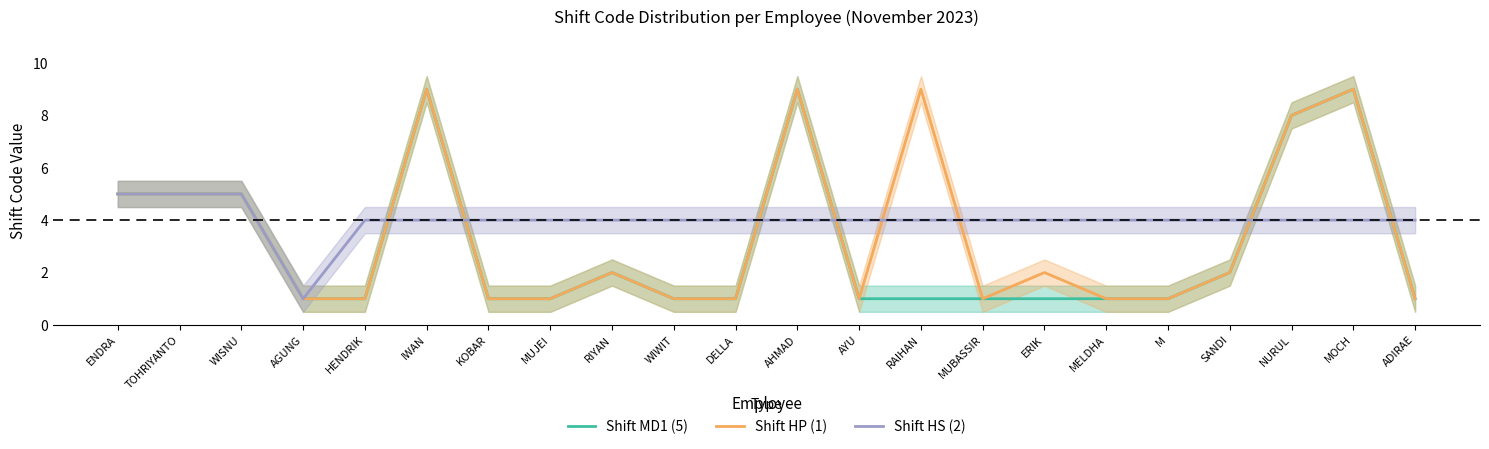

At which category does the chart reach its peak across all series?

IWAN